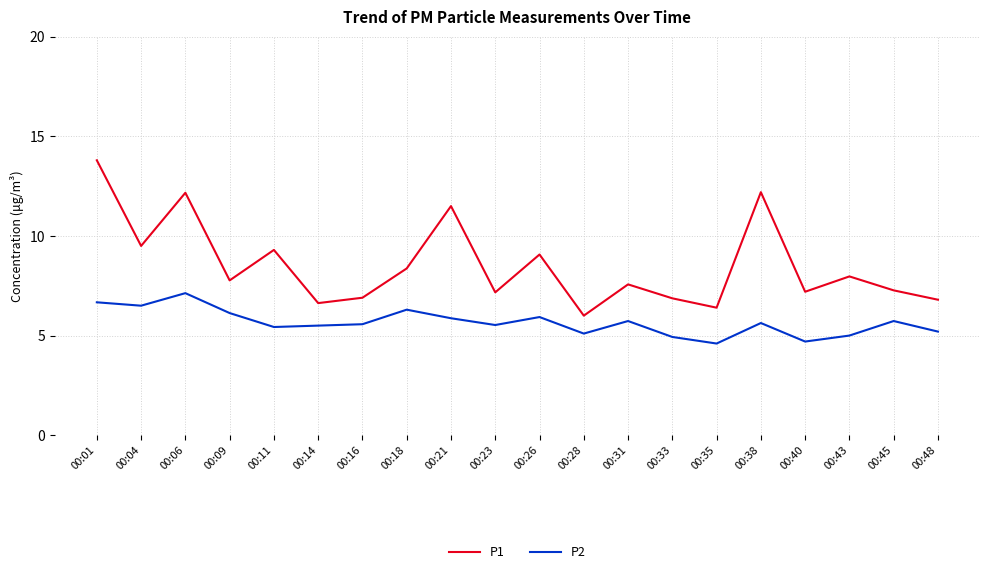

What are all the series names shown in the legend?

P1, P2